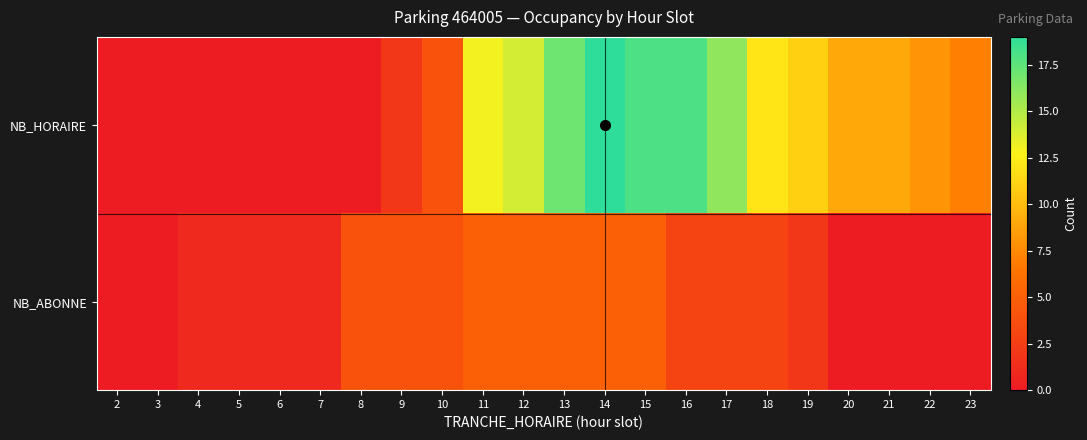

At 21, list the series in order from largest to smallest.

NB_HORAIRE, NB_ABONNE